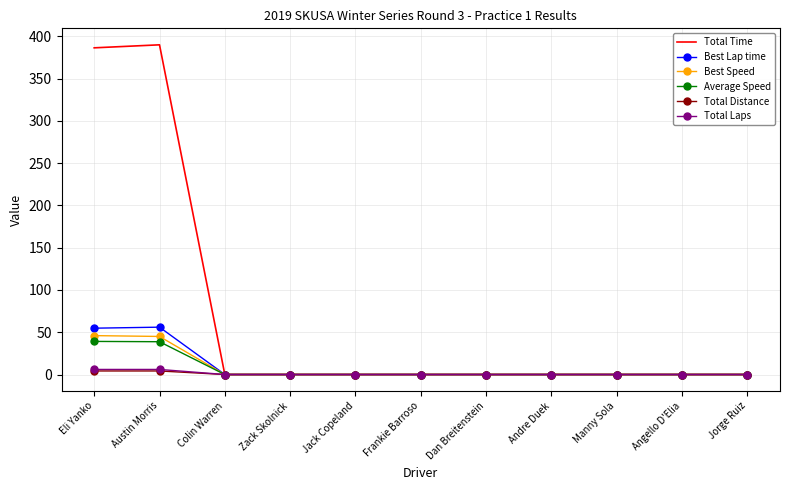

The Best Lap time series shows -38.0 at Jack Copeland. True or false?

False